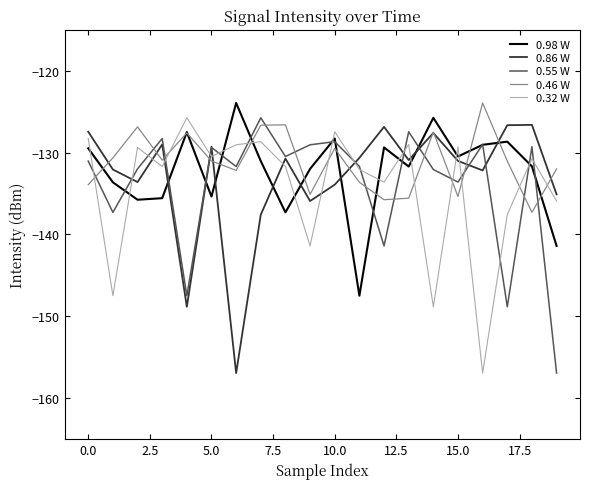

True or false: 0.86 W and 0.32 W cross at least once.

True